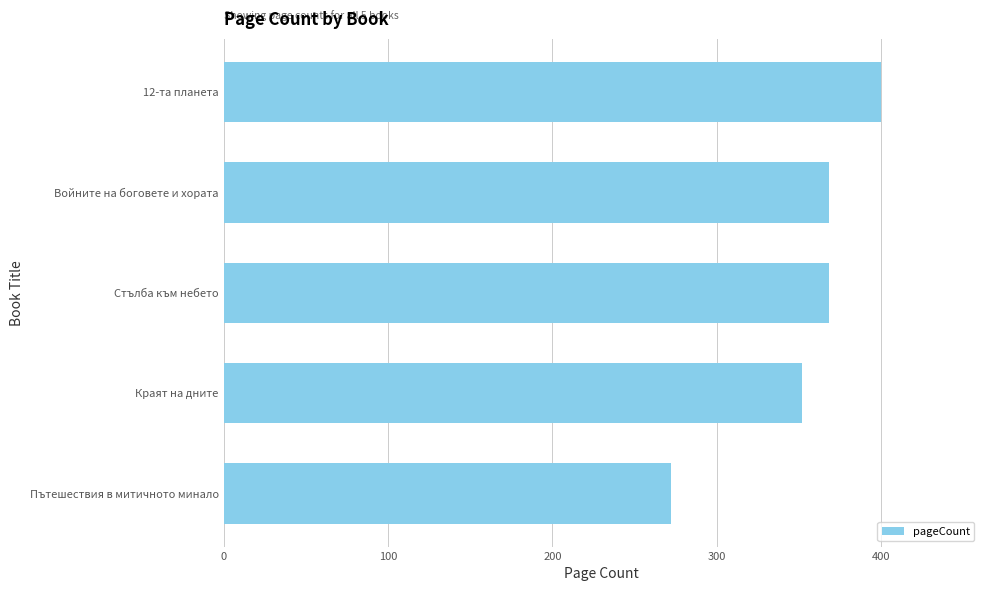

What is the sum of all values?

1760